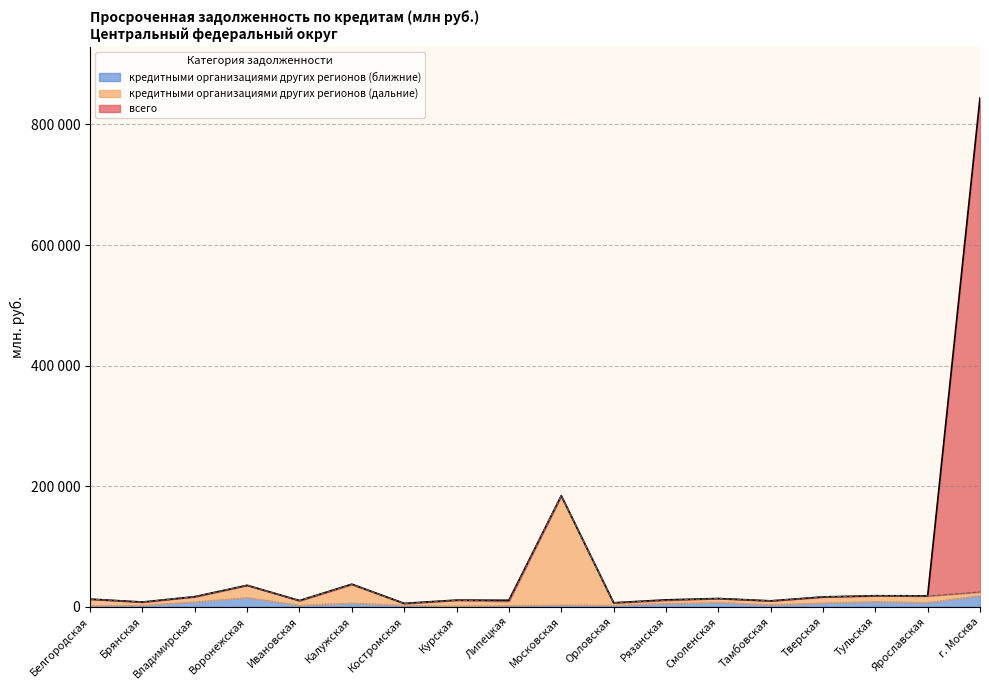

True or false: кредитными организациями других регионов (ближние) has a value of 5515 at Рязанская.

True